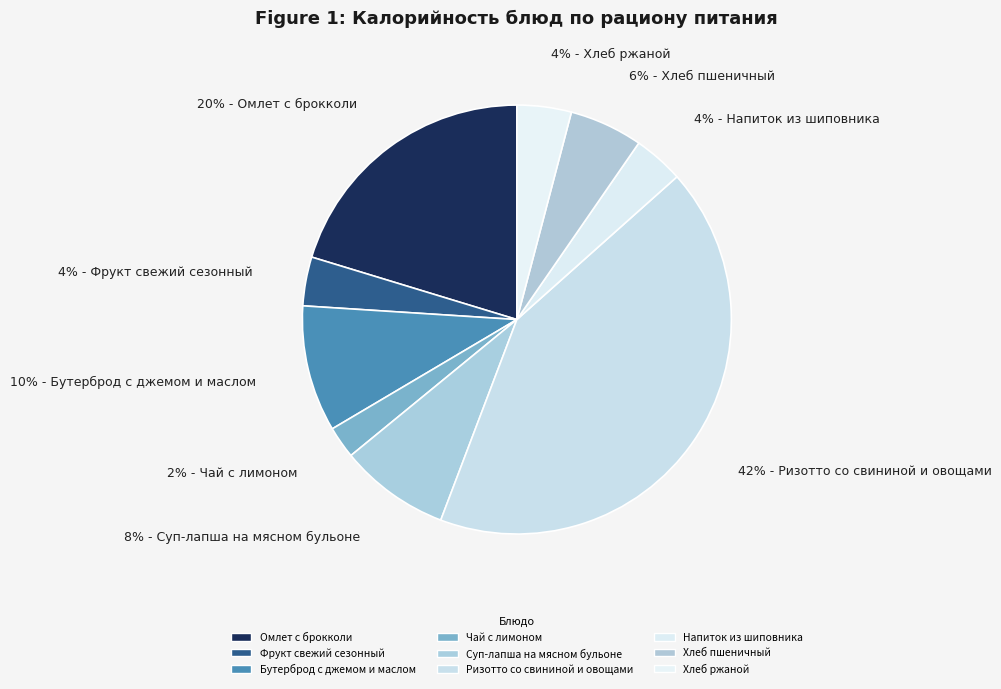

To the nearest percent, what portion does Хлеб ржаной represent?

4%